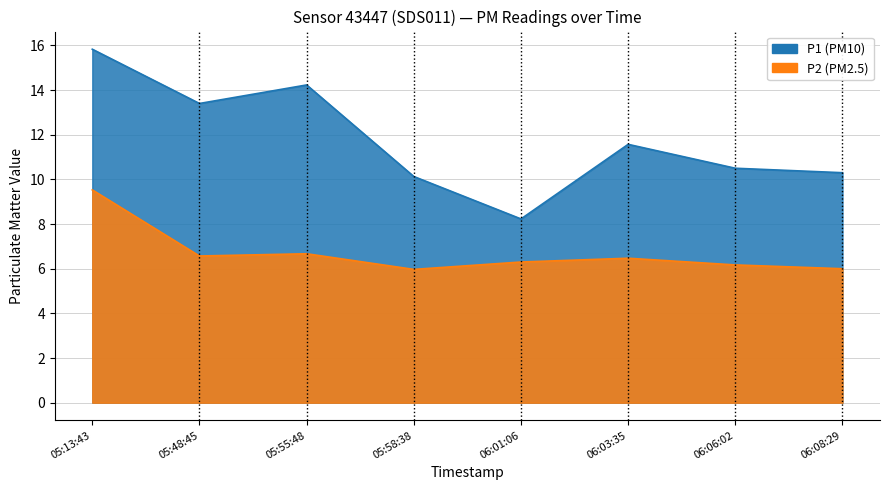

At which category is the sum across all series the highest?

05:13:43